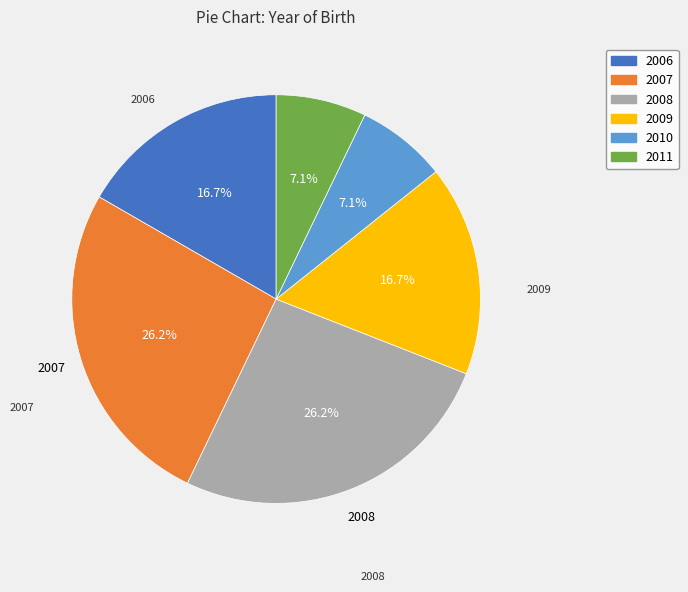

What is the ratio of the value at 2006 to the value at 2009?

1.0